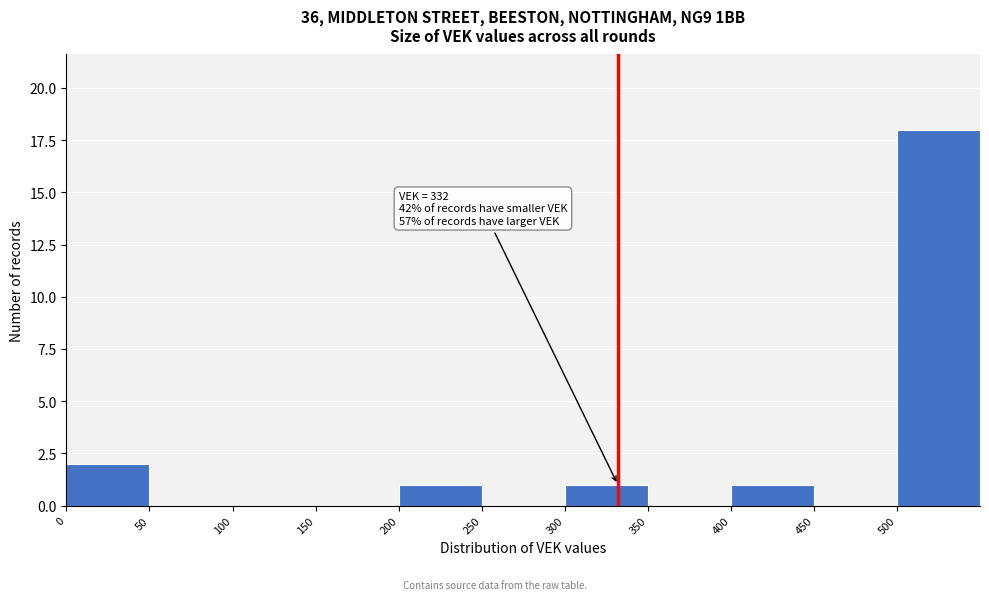

Over which range of the x-axis is the bar tallest?

500 to 550